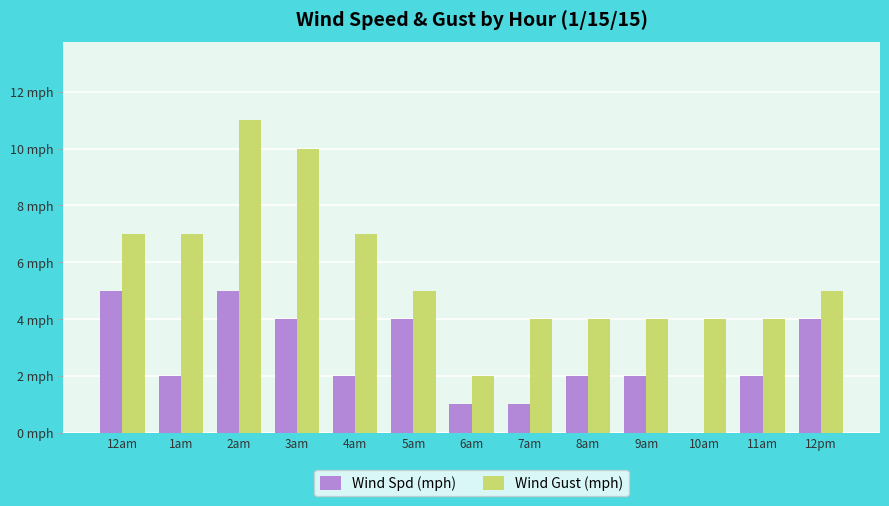

Are the bars grouped side by side (vs. stacked)?

Yes